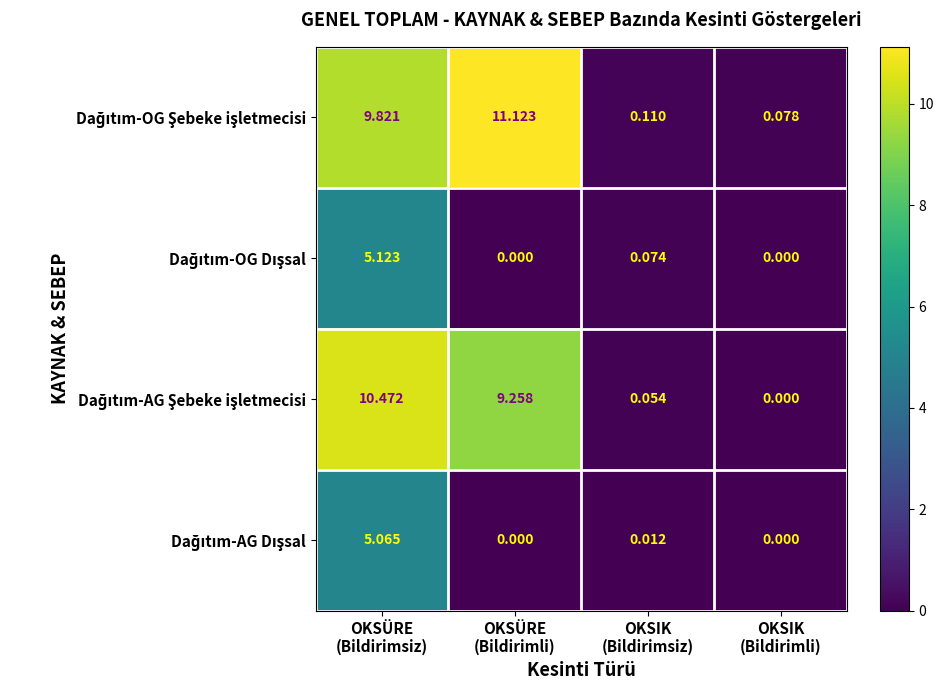

How many series are shown in this chart?

4